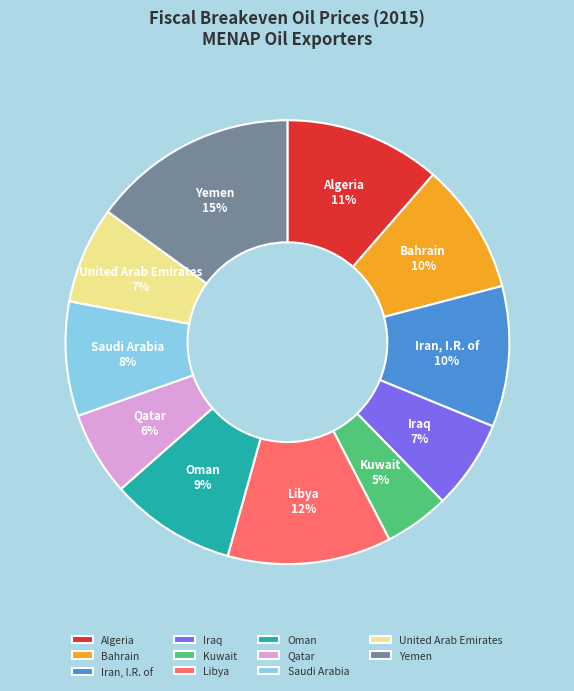

Which category has the biggest portion of the pie?

Yemen